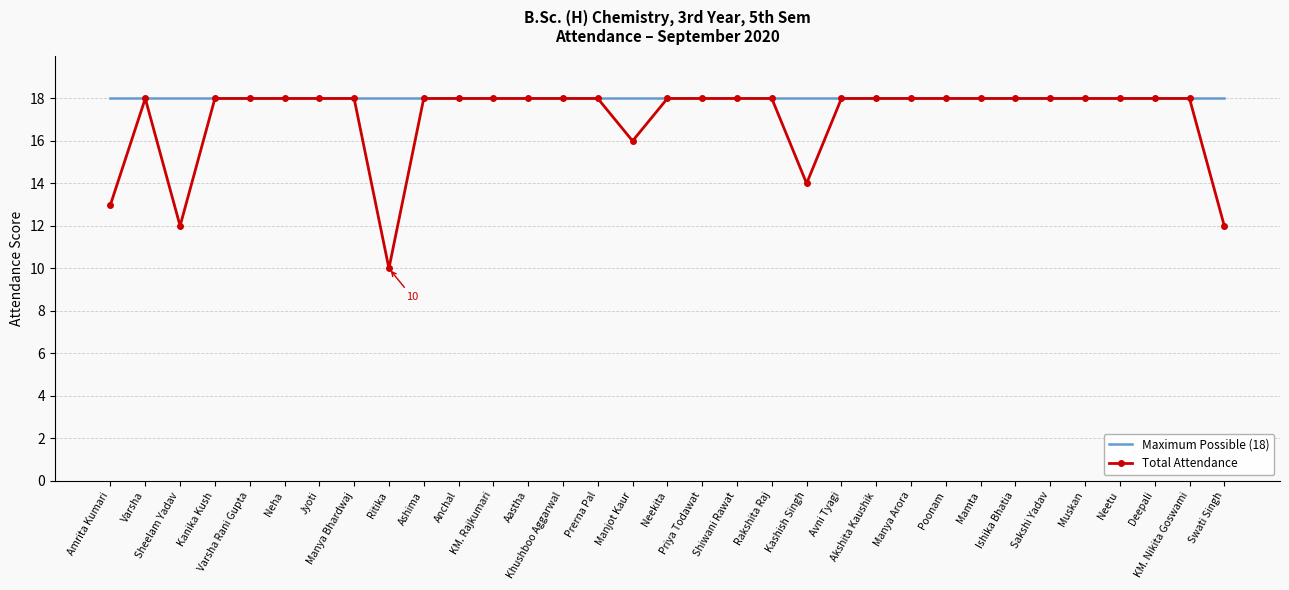

What is the minimum value shown in the chart?

10